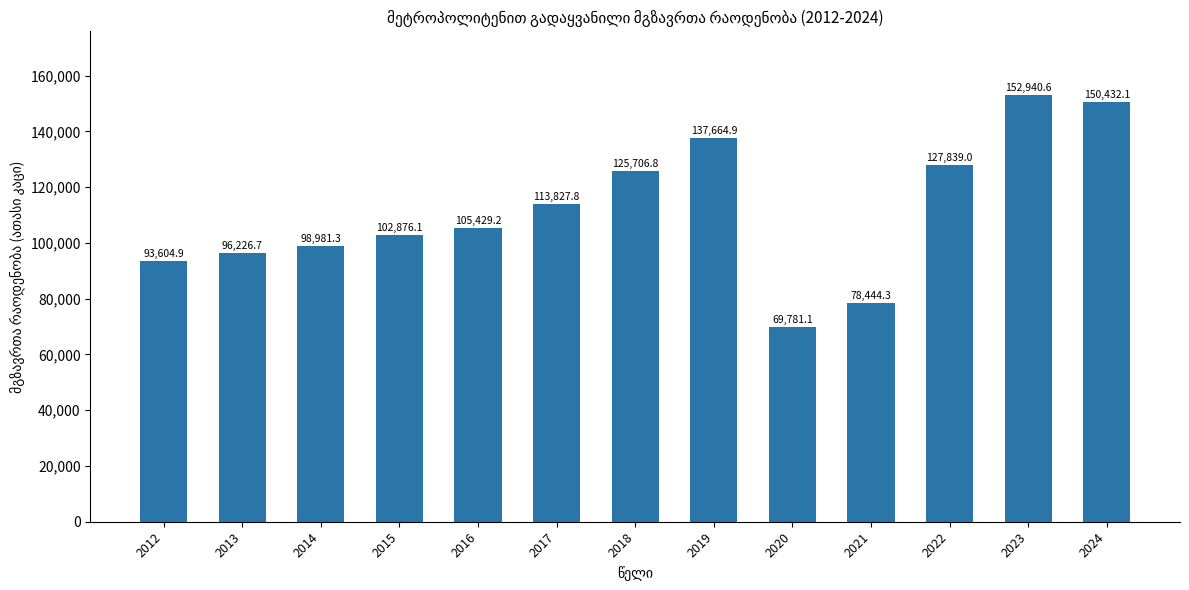

What is the change in value from 2021 to 2023?

+74496.3